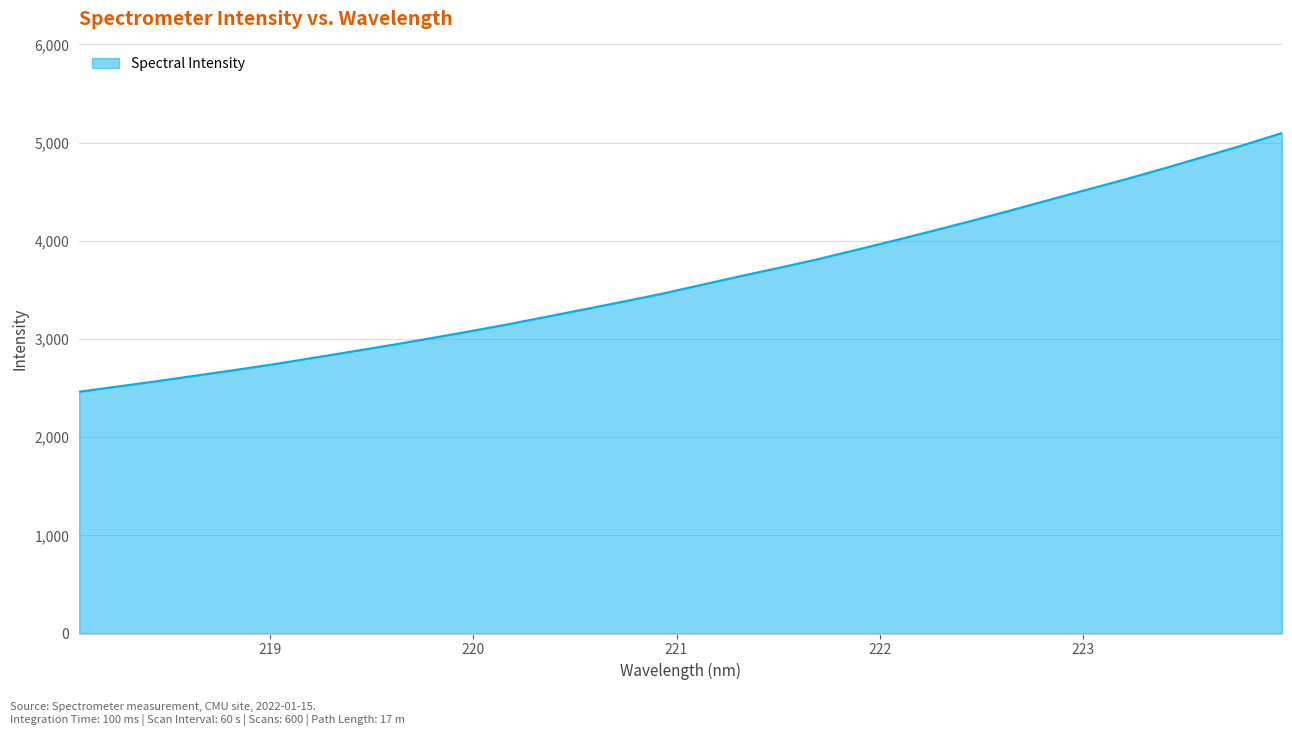

What is the smallest value displayed?

2463.1